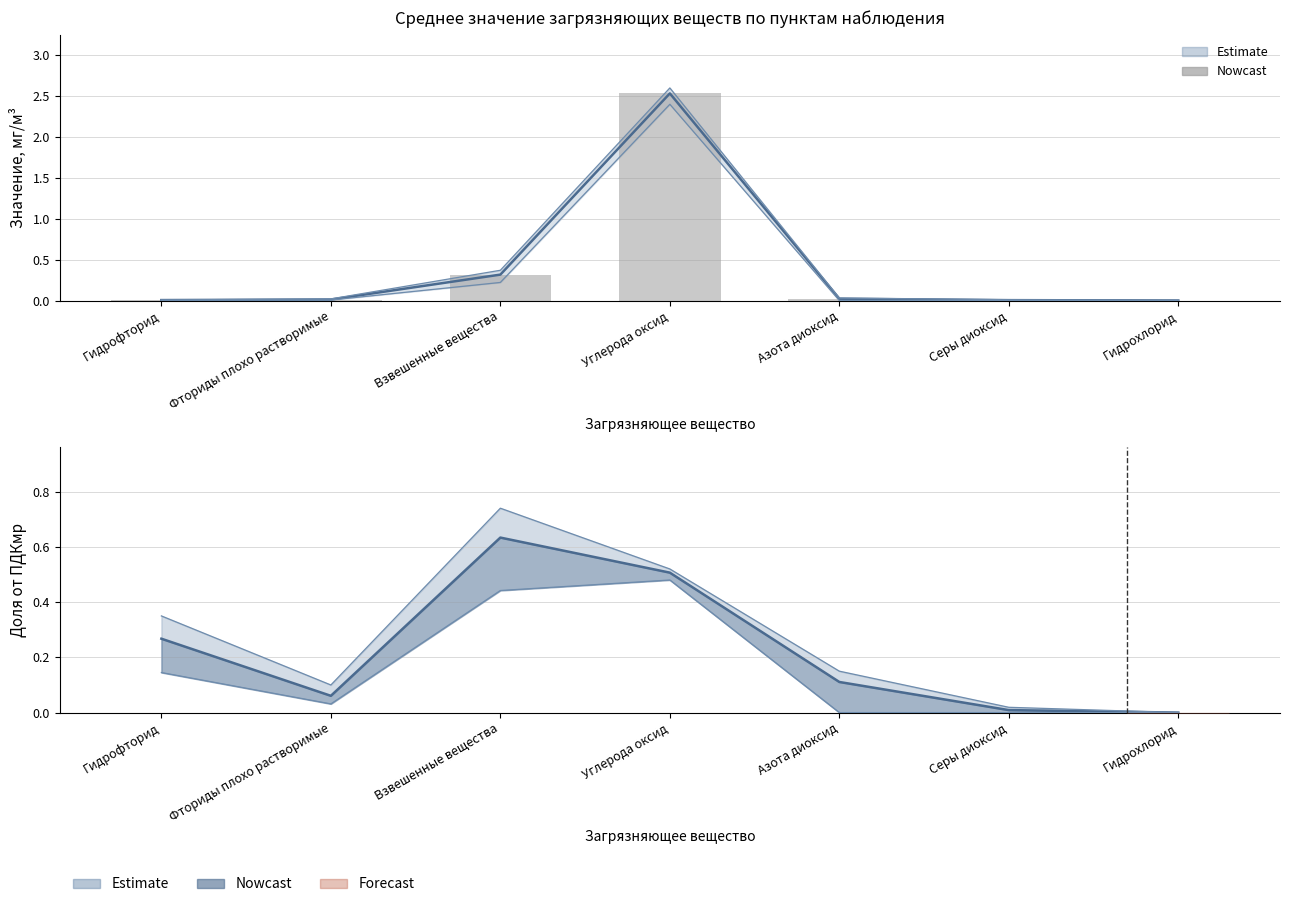

What is the maximum value shown in the chart?

2.5